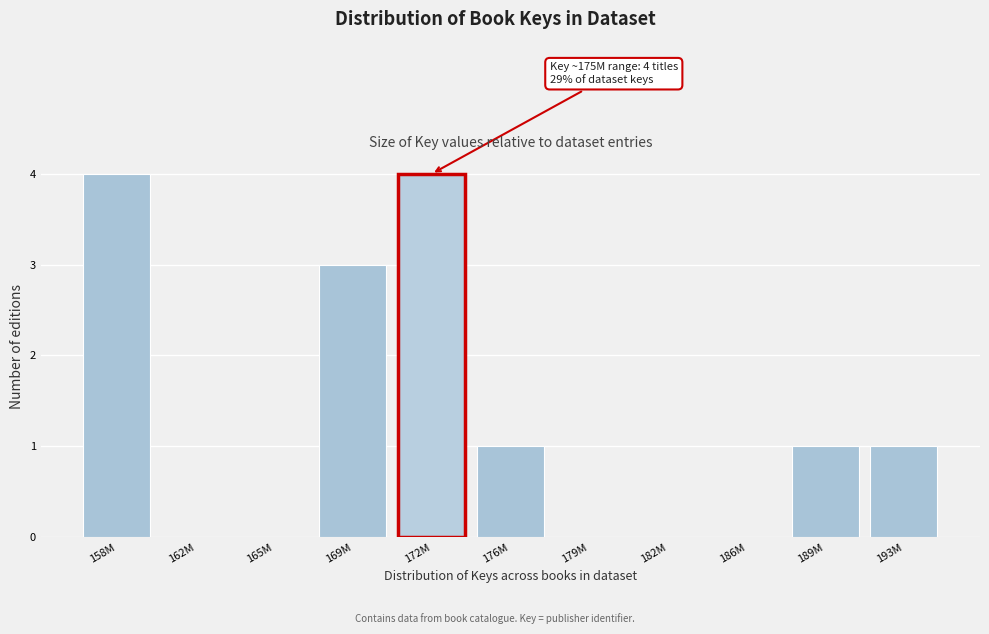

Reading left to right, transcribe all the data shown in this chart.

158M=4	162M=0	165M=0	169M=3	172M=4	176M=1	179M=0	182M=0	186M=0	189M=1	193M=1